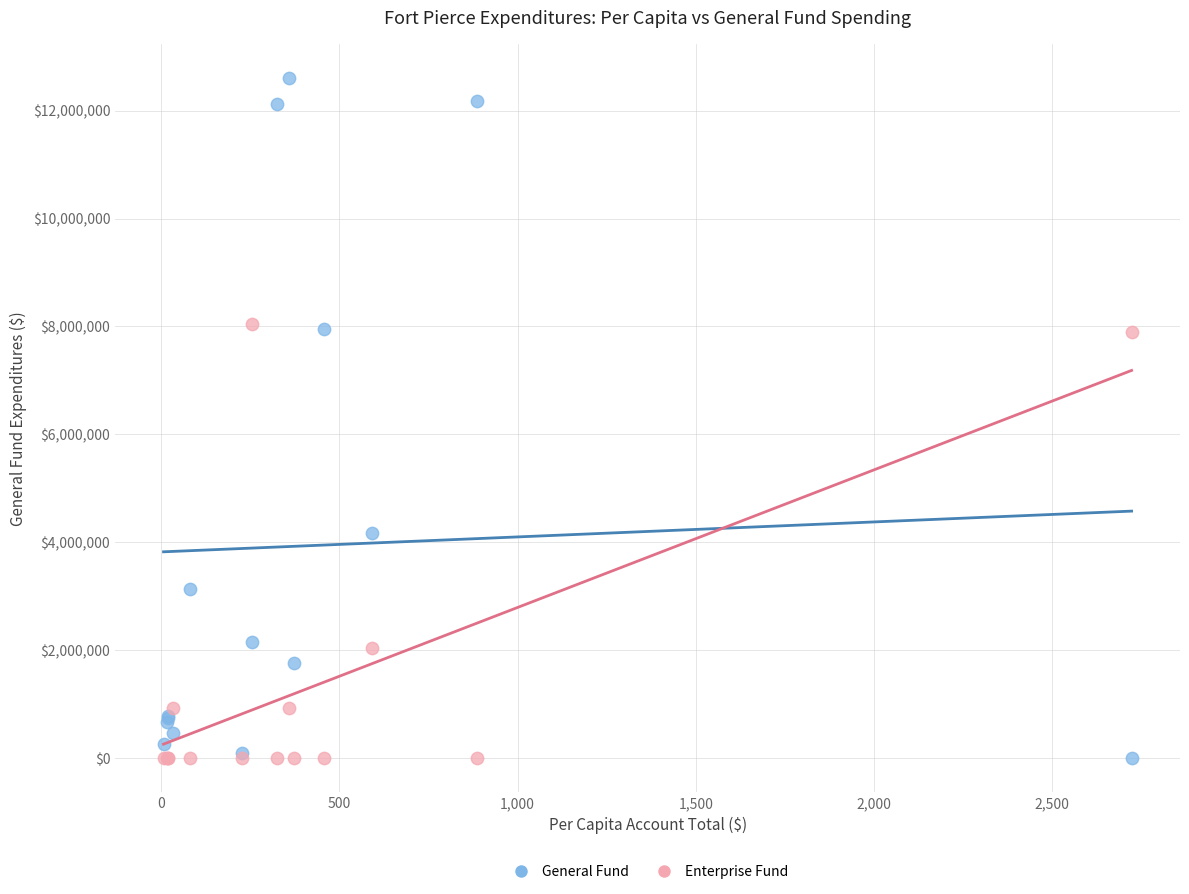

Which series contains the highest Y value?

General Fund